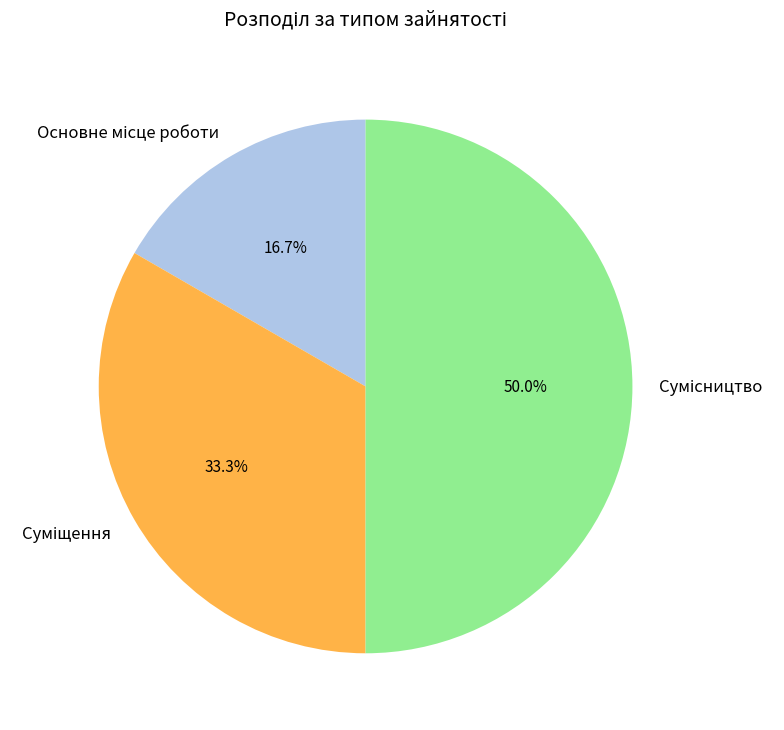

What is the ratio of the value at Суміщення to the value at Сумісництво?

0.7